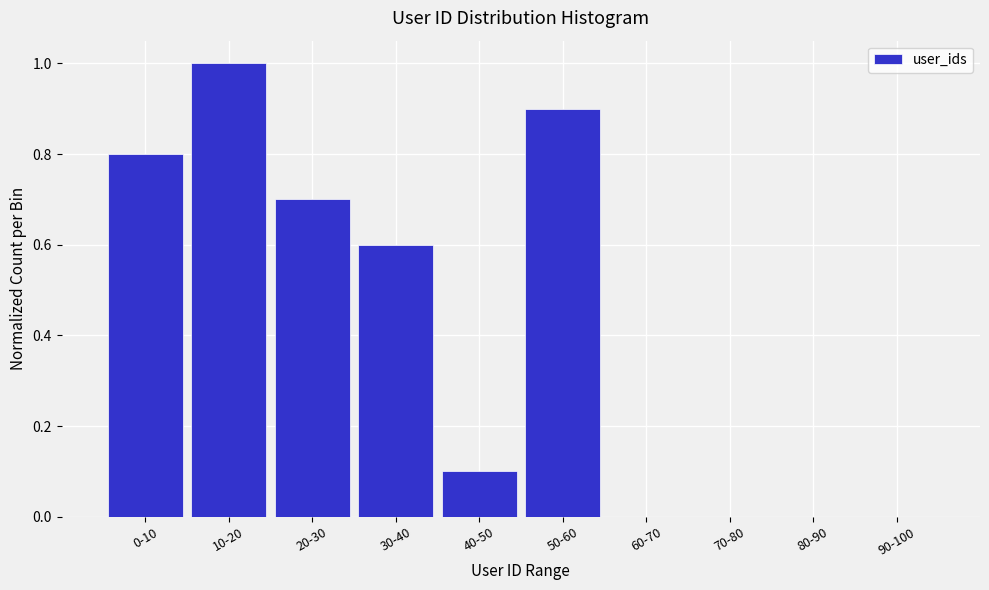

Reading left to right, extract all data points from this chart.

0-10=0.8	10-20=1.0	20-30=0.7	30-40=0.6	40-50=0.1	50-60=0.9	60-70=0.0	70-80=0.0	80-90=0.0	90-100=0.0